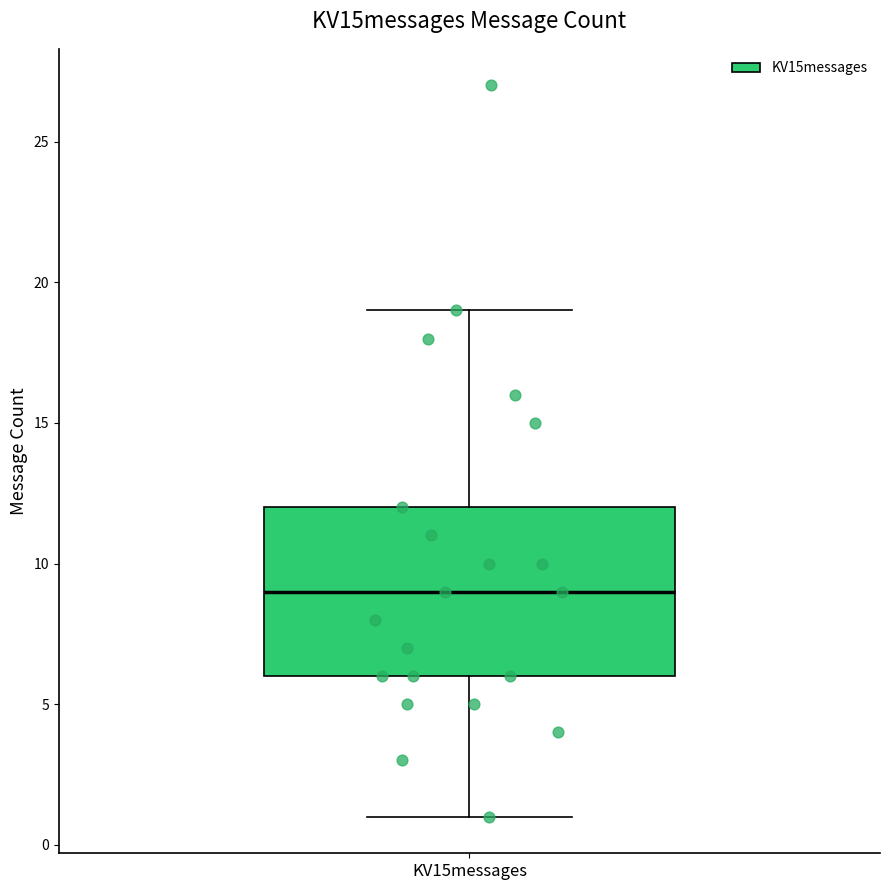

Read this box plot against the y-axis: the position of the median line, the range covered by the box, and the ends of both whiskers. The values are not printed on the chart, so give them approximately, as read against the axis.

median 9, box 6 to 12, whiskers 1 to 19